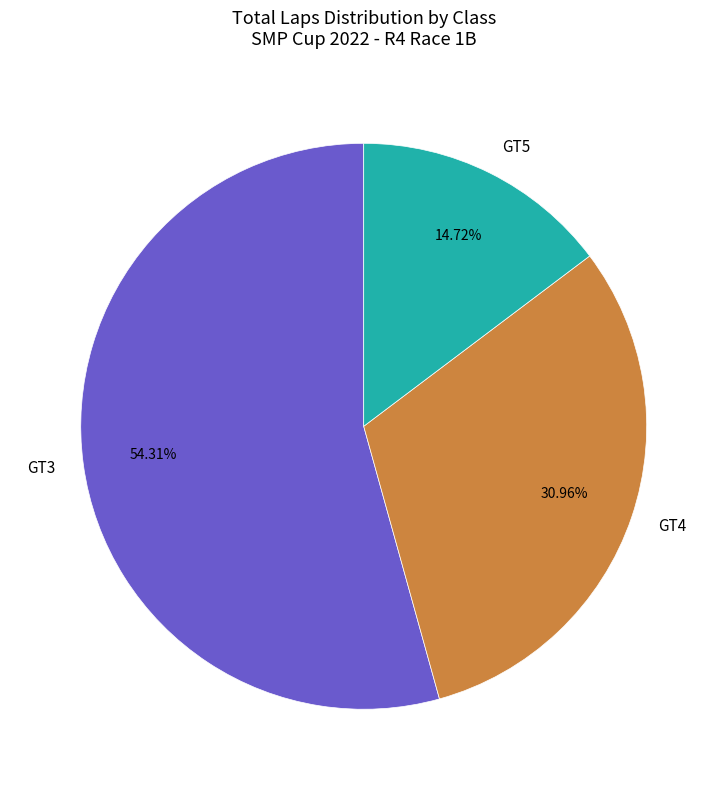

True or false: GT3 accounts for 21% of the total.

False